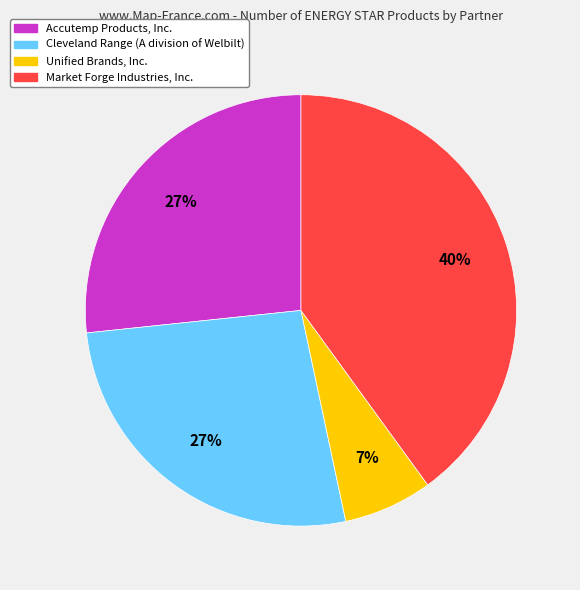

Is it true that Market Forge Industries, Inc. is 40% of the pie?

True